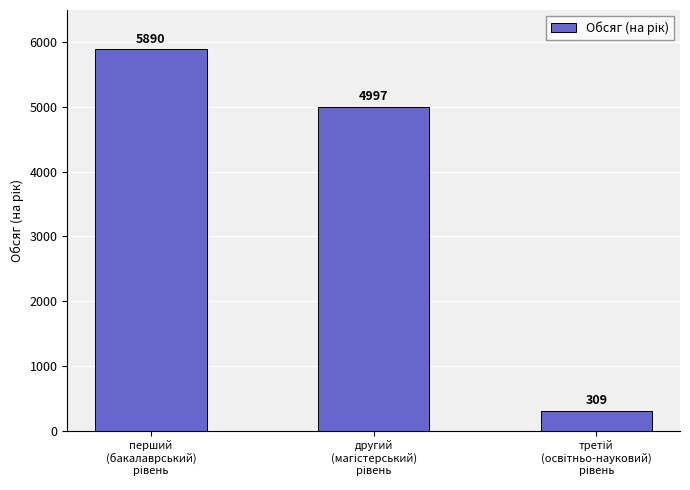

Count the number of data series in this chart.

1